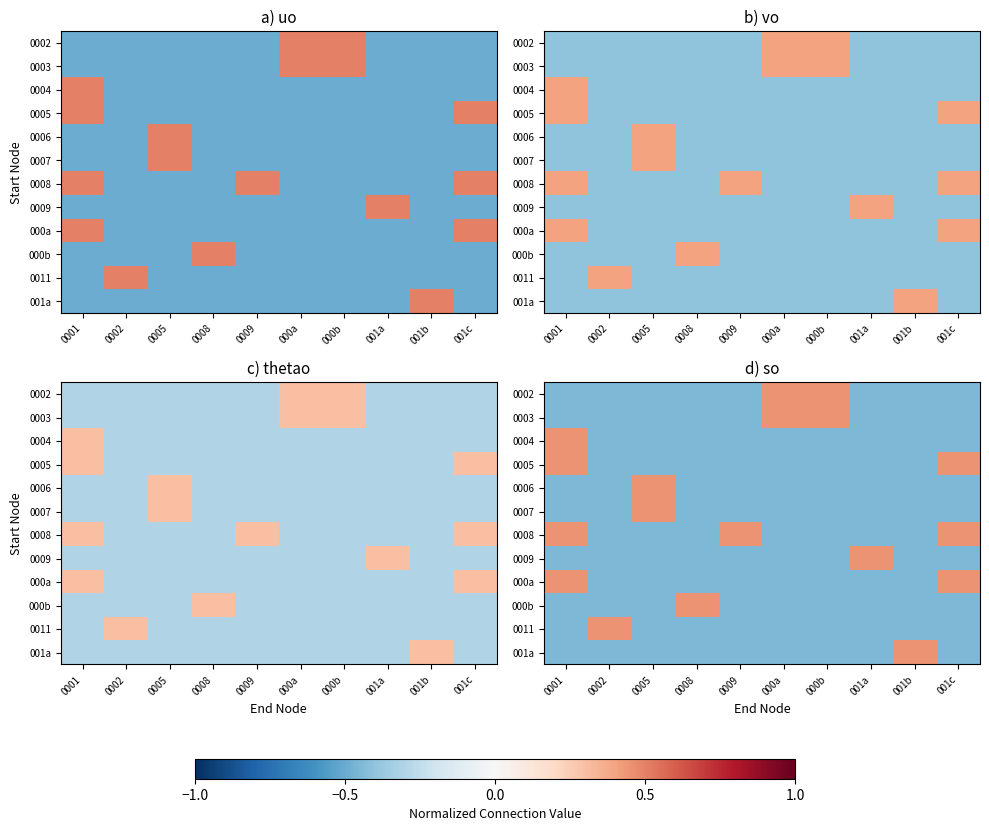

Which category has the highest value across all series?

000a